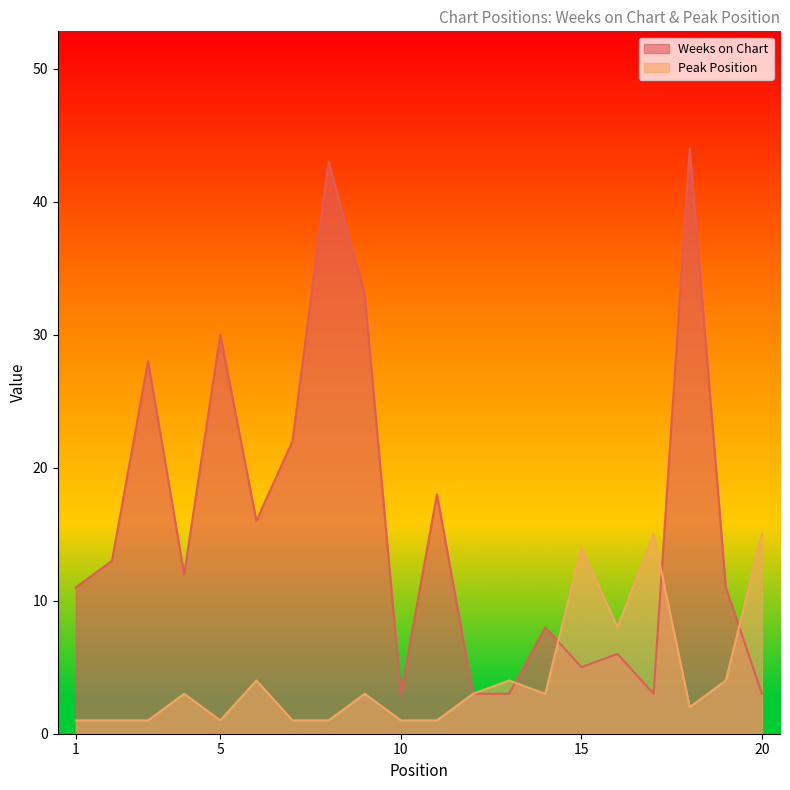

At how many categories does at least one series exceed 35?

2